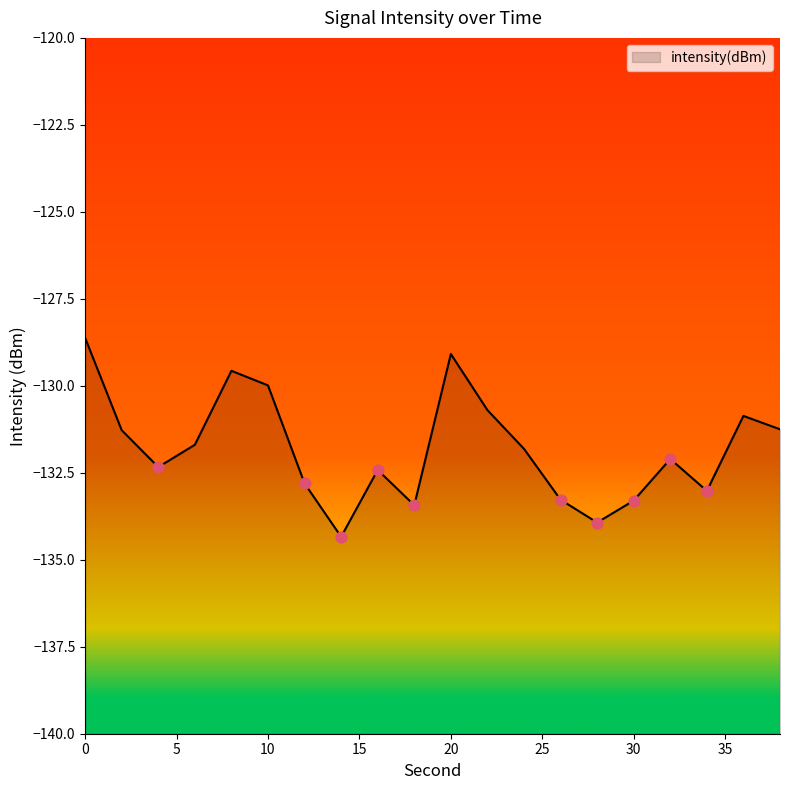

Which has a higher value, 6 or 4?

6